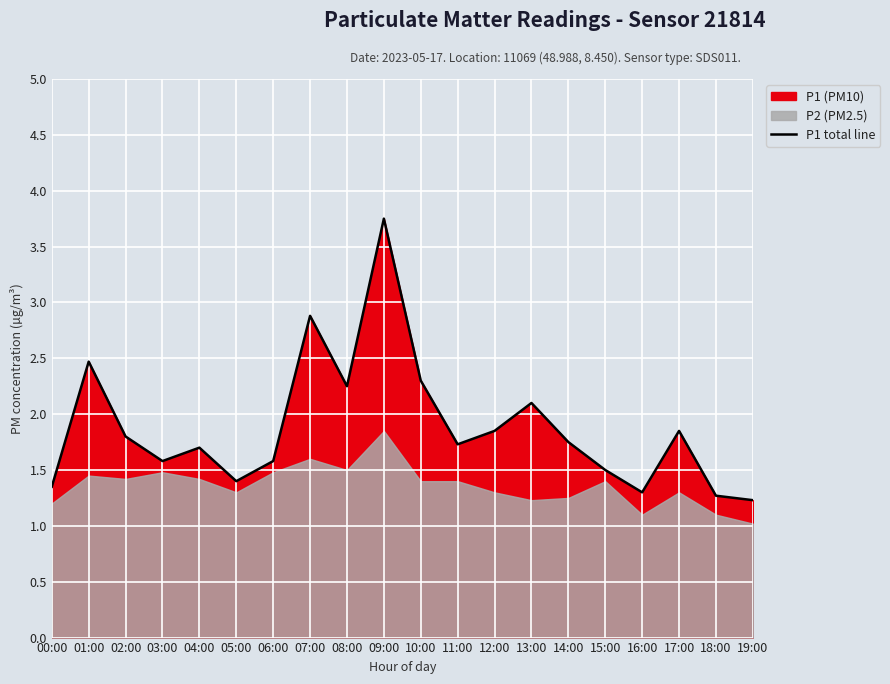

Approximately how many times larger is the value at 17:00 compared to 15:00?

1.2